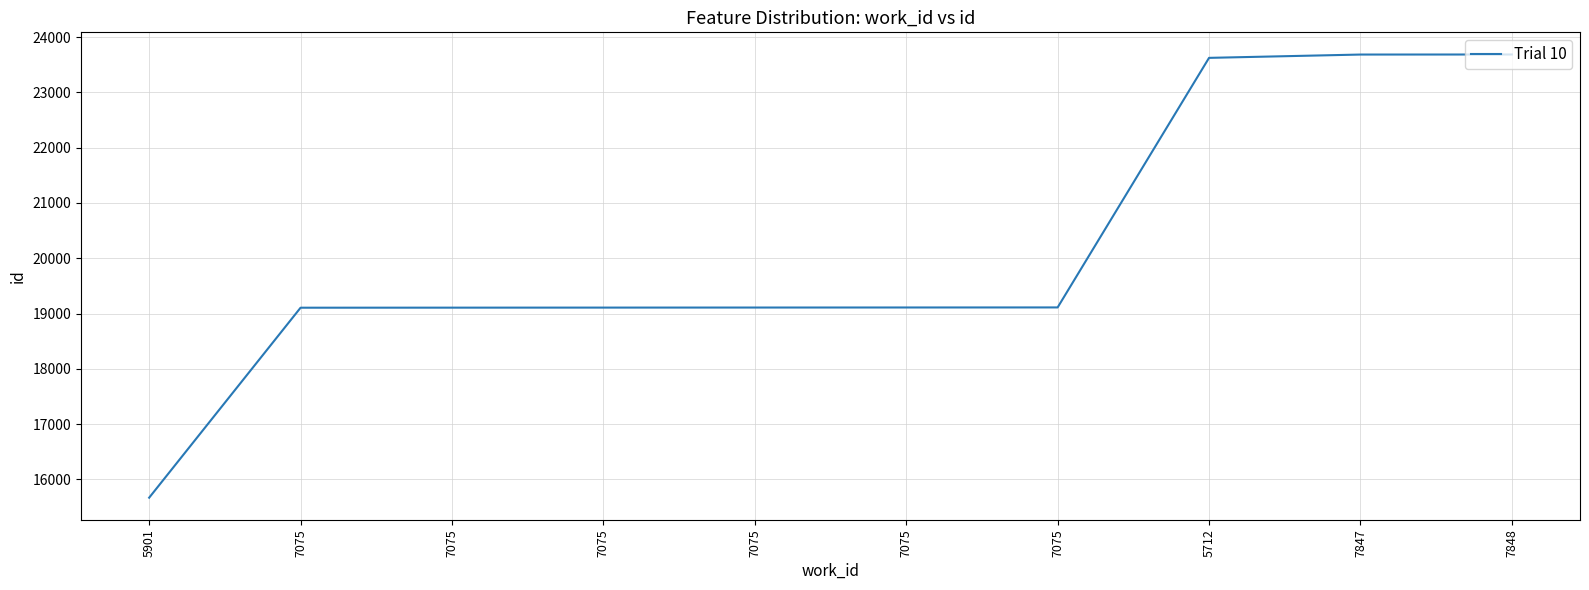

How many values are below 19109?

5